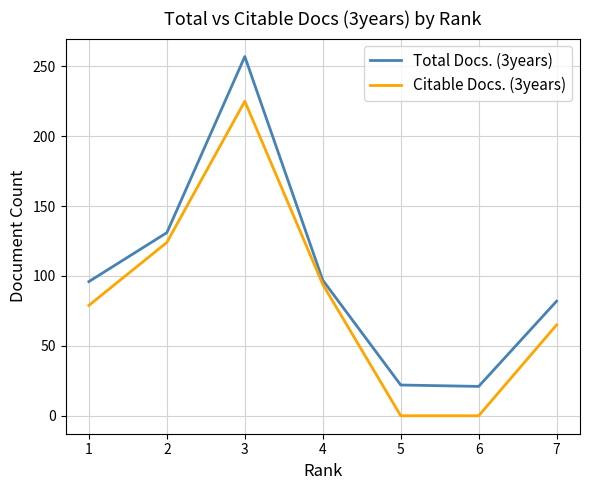

List the series in order of their overall mean, lowest first.

Citable Docs. (3years), Total Docs. (3years)